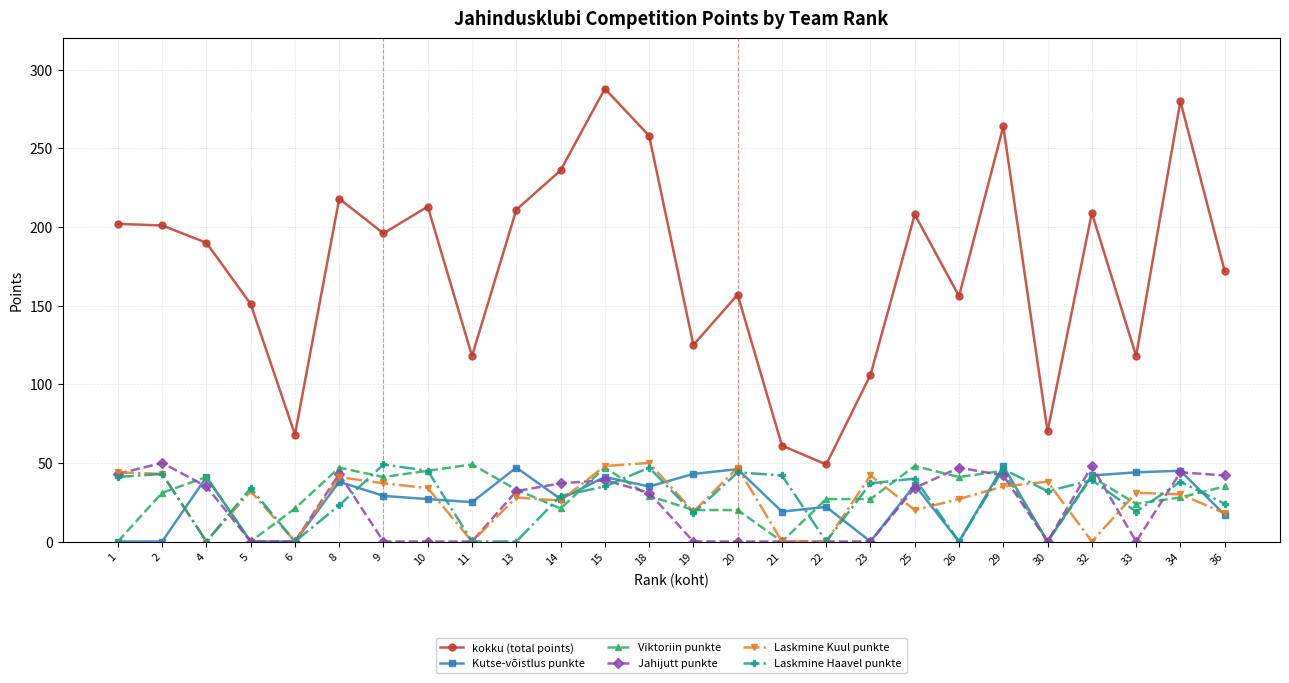

Between 6 and 9, which series saw the biggest shift?

kokku (total points)